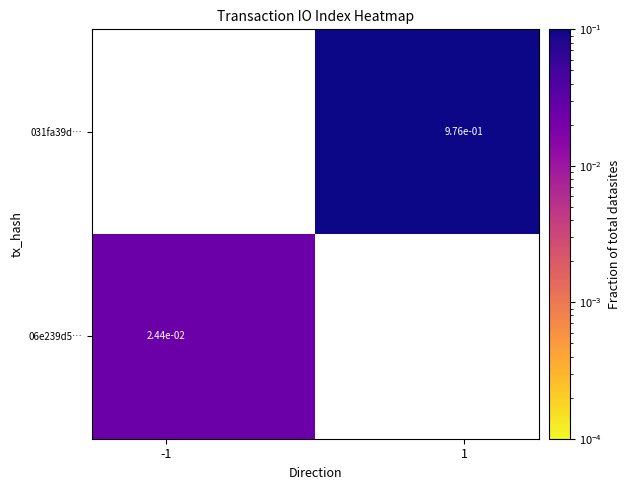

What is the maximum value shown in the chart?

1.0